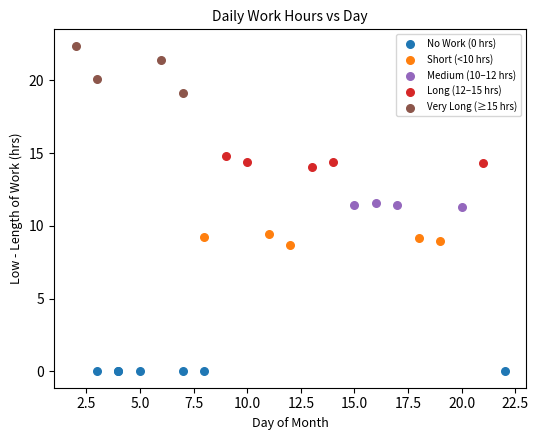

Which series reaches the minimum Y coordinate?

No Work (0 hrs)